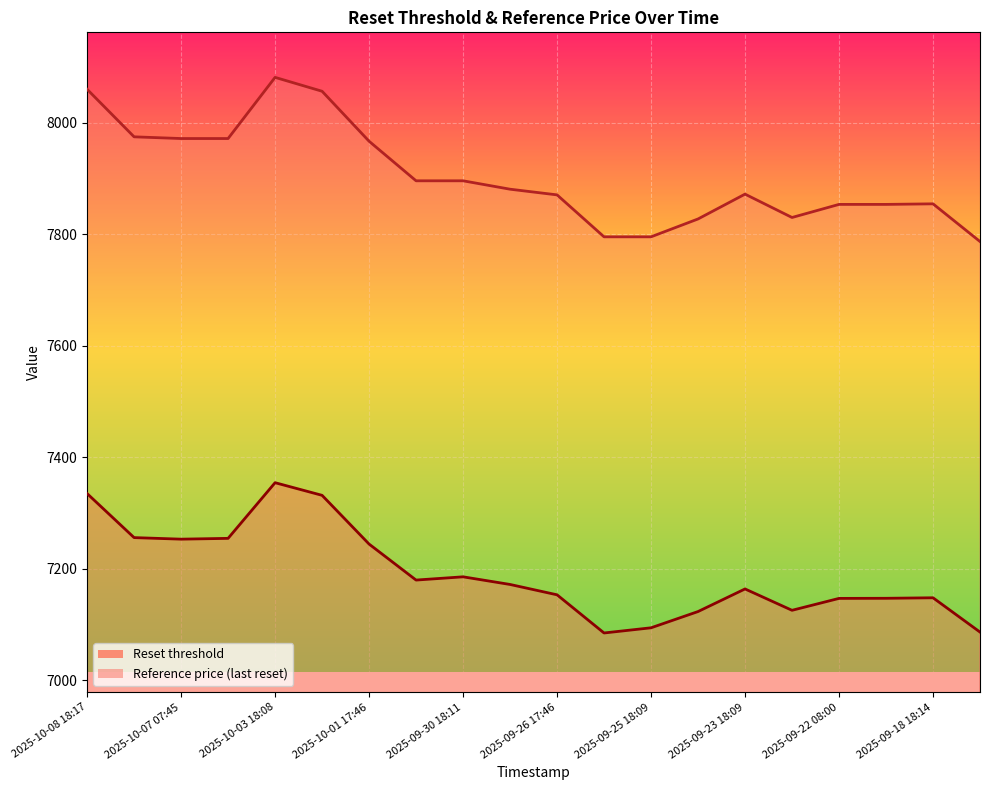

At which category does Reference price reach its first local valley?

2025-09-22 18:11